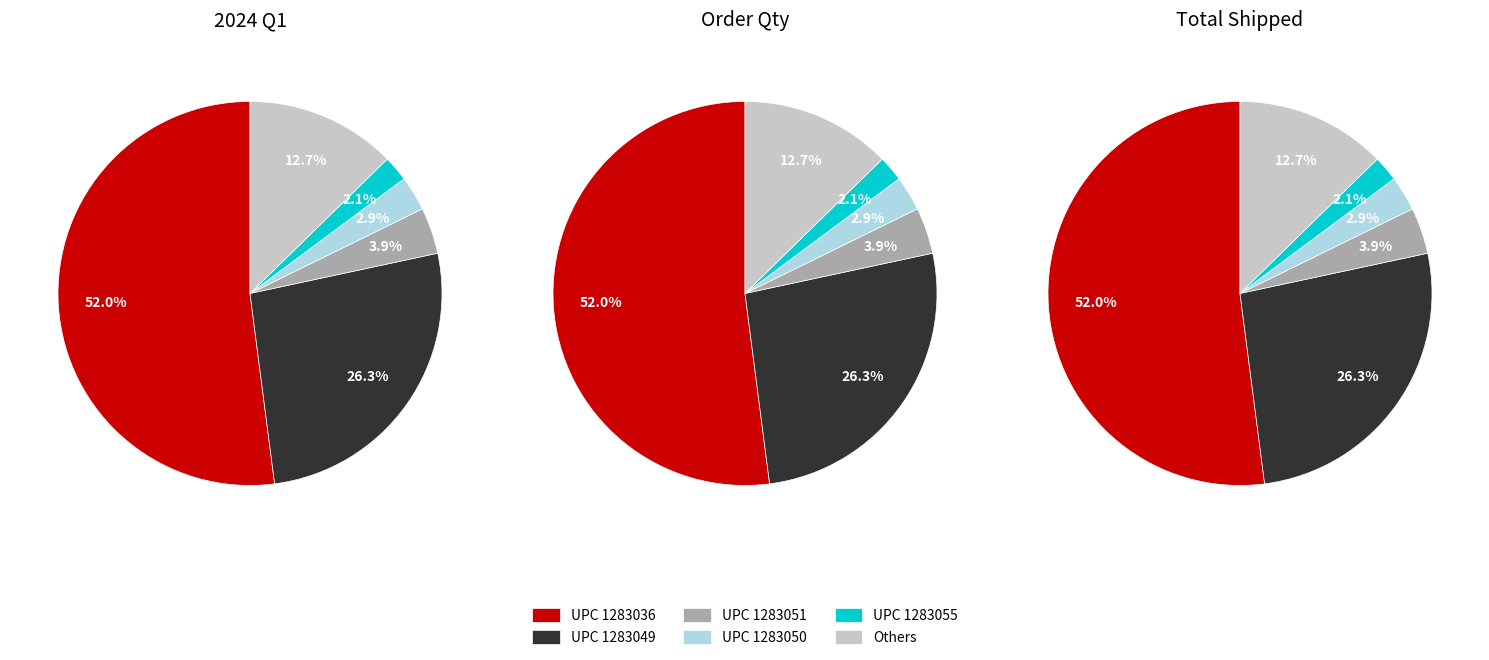

Which slice is the largest?

1283036